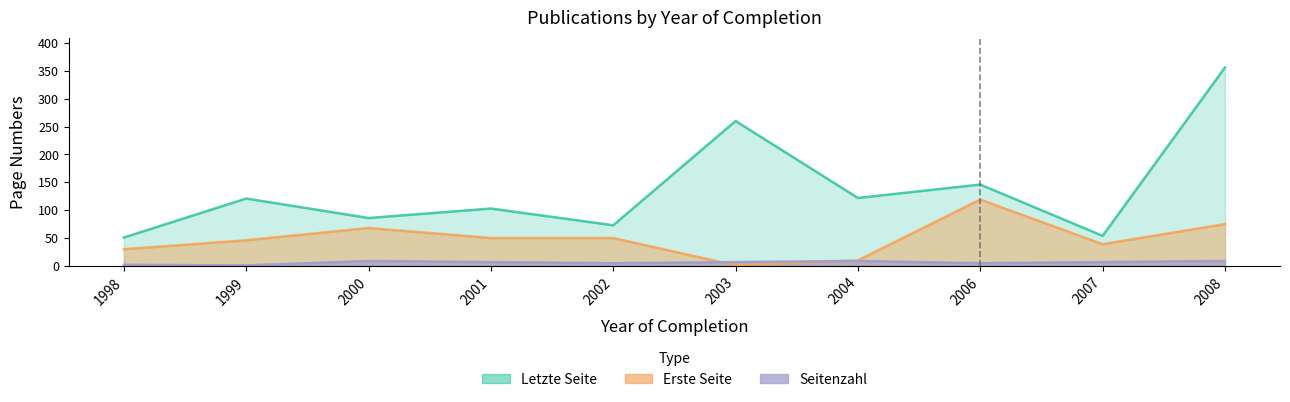

Is it true that Seitenzahl equals 9 at 2008?

True